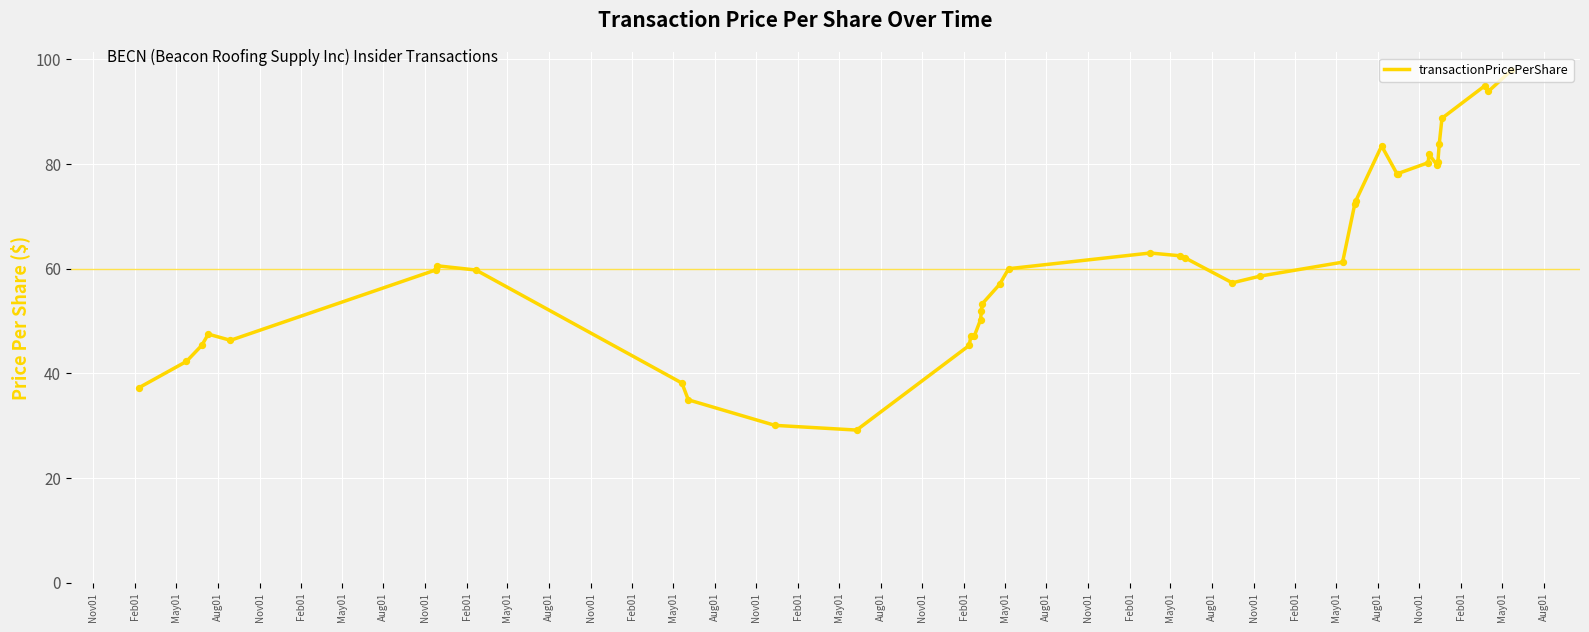

What is the difference between the maximum and minimum values?

68.7